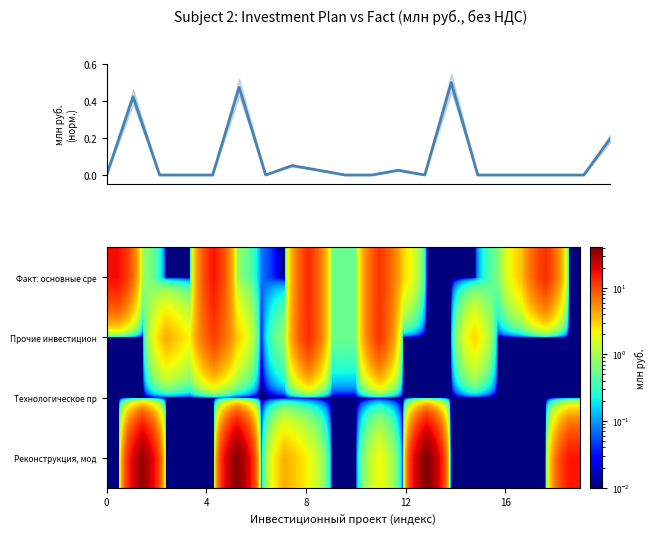

Between 10 and 0, which is larger?

10